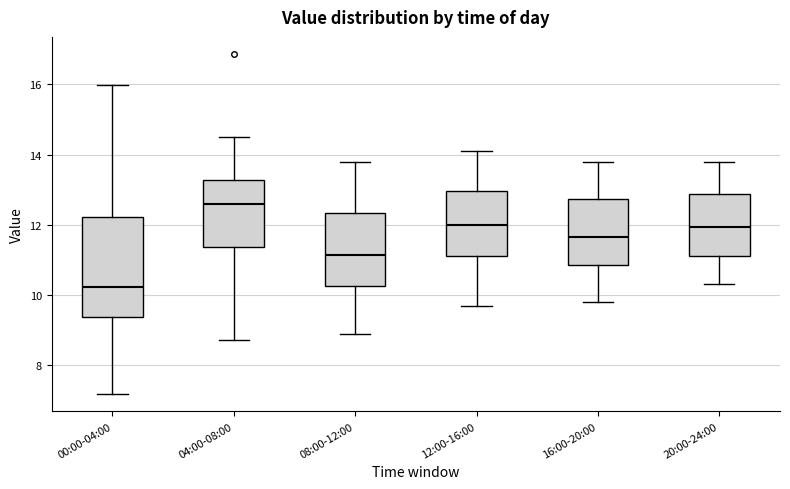

Reading left to right, read every box against the y-axis: the position of its median line, the range the box covers, and the ends of its whiskers. The values are not printed on the chart, so give them approximately, as read against the axis.

00:00-04:00: median 10.2, box 9.4 to 12.2, whiskers 7.2 to 16.0
04:00-08:00: median 12.6, box 11.4 to 13.2, whiskers 8.8 to 14.6
08:00-12:00: median 11.2, box 10.2 to 12.4, whiskers 9.0 to 13.8
12:00-16:00: median 12.0, box 11.2 to 13.0, whiskers 9.8 to 14.2
16:00-20:00: median 11.6, box 10.8 to 12.8, whiskers 9.8 to 13.8
20:00-24:00: median 12.0, box 11.2 to 12.8, whiskers 10.4 to 13.8